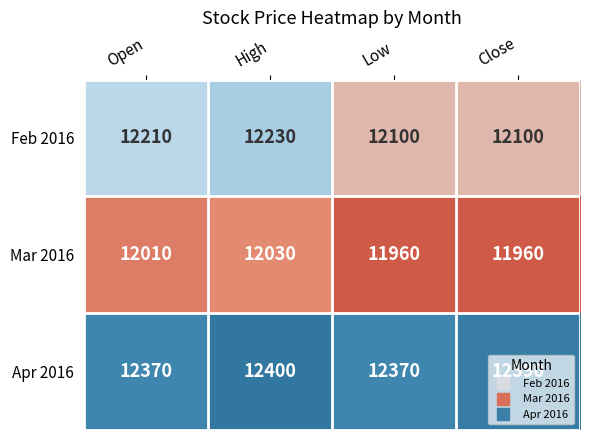

True or false: Apr 2016 has a value of 18835 at Close.

False